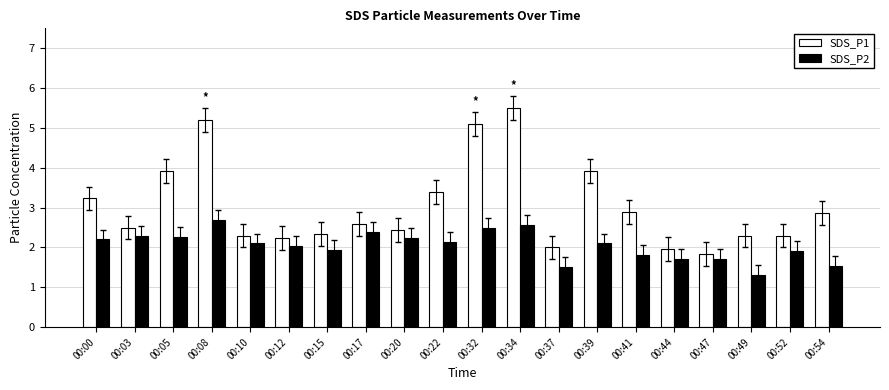

Is it true that SDS_P2 equals 3.3 at 00:05?

False